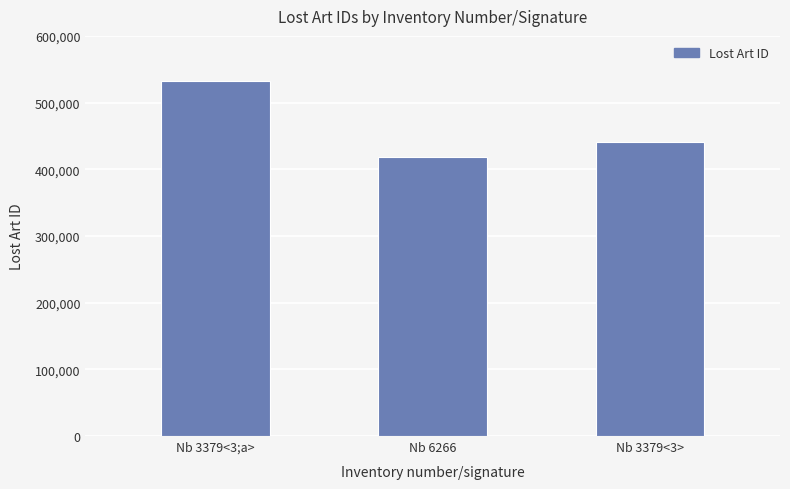

Reading right to left, extract all data points from this chart.

Nb 3379<3>=440524	Nb 6266=418354	Nb 3379<3;a>=532155